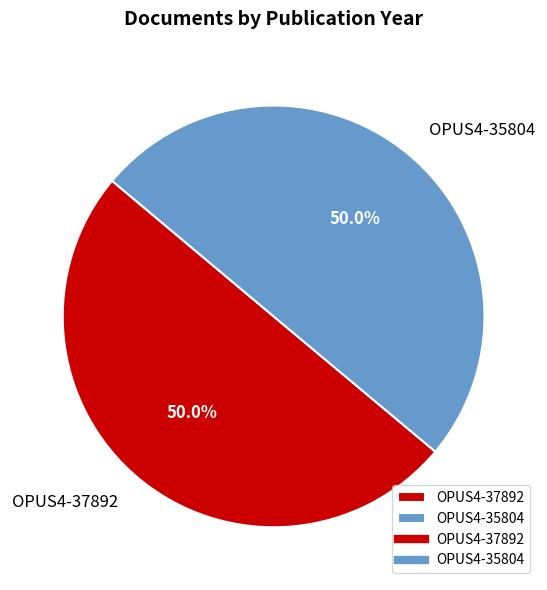

Approximately how many times larger is the value at OPUS4-35804 compared to OPUS4-37892?

1.0